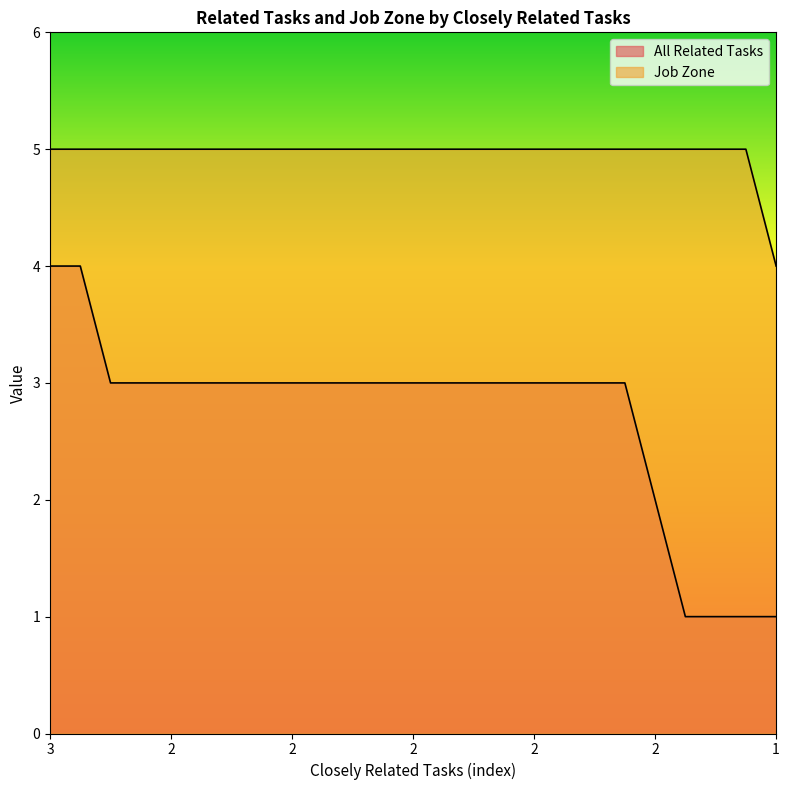

Reading left to right, transcribe all the data shown in this chart.

All Related Tasks: 4	4	3	3	3	3	3	3	3	3	3	3	3	3	3	3	3	3	3	3	2	1	1	1	1
Job Zone: 5	5	5	5	5	5	5	5	5	5	5	5	5	5	5	5	5	5	5	5	5	5	5	5	4